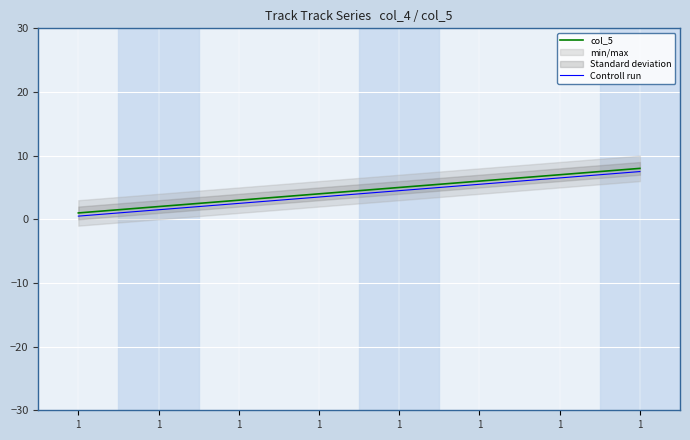

Reading left to right, list all the values displayed in this chart.

col_5: 1=1.0	1=2.0	1=3.0	1=4.0	1=5.0	1=6.0	1=7.0	1=8.0
Controll run: 1=0.5	1=1.5	1=2.5	1=3.5	1=4.5	1=5.5	1=6.5	1=7.5